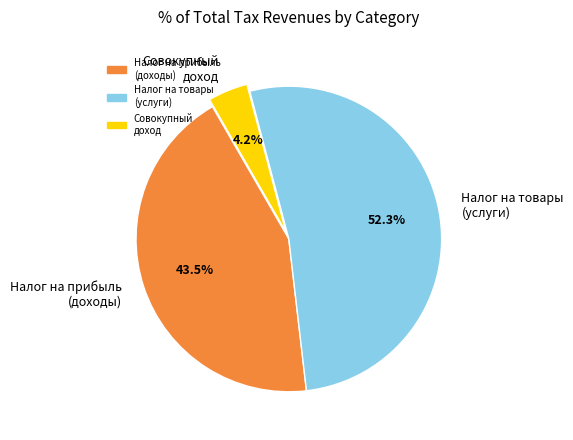

Rank the categories by value from lowest to highest.

Совокупный доход, Налог на прибыль (доходы), Налог на товары (услуги)